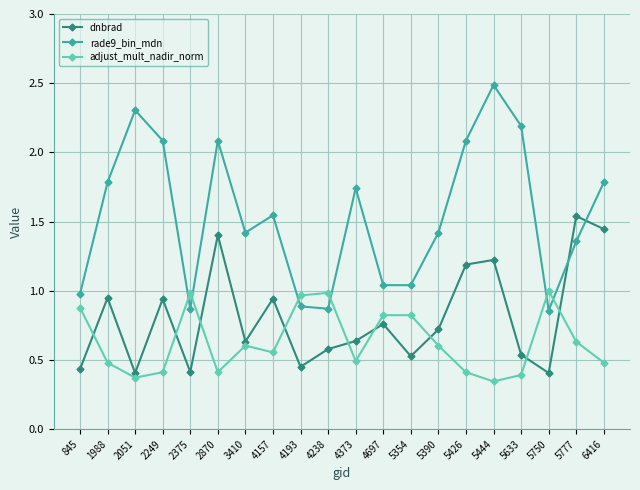

How many lines are shown in the chart?

3